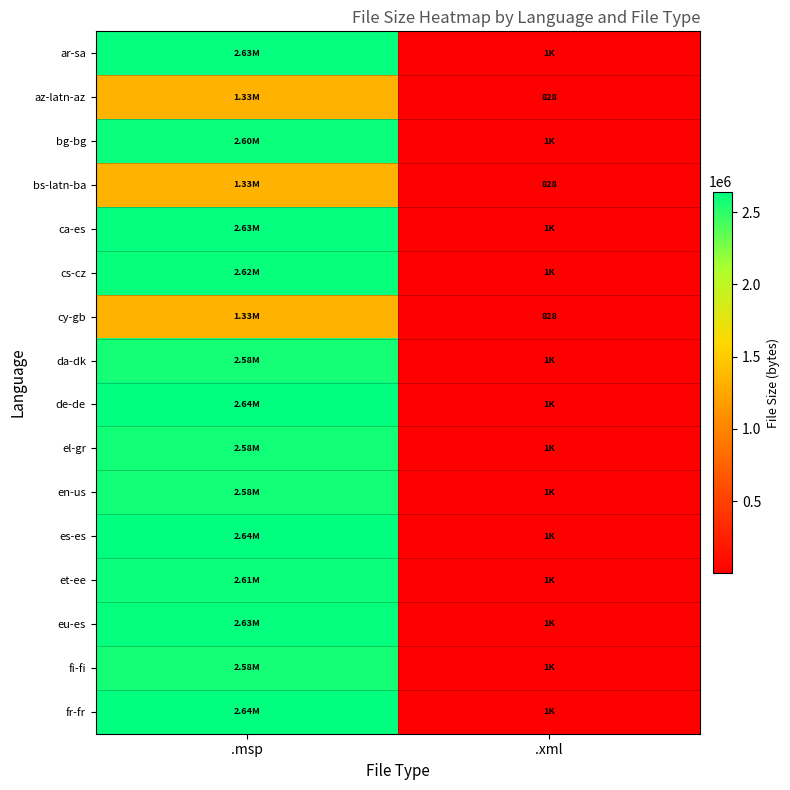

How many data points in et-ee are less than 2605056?

1